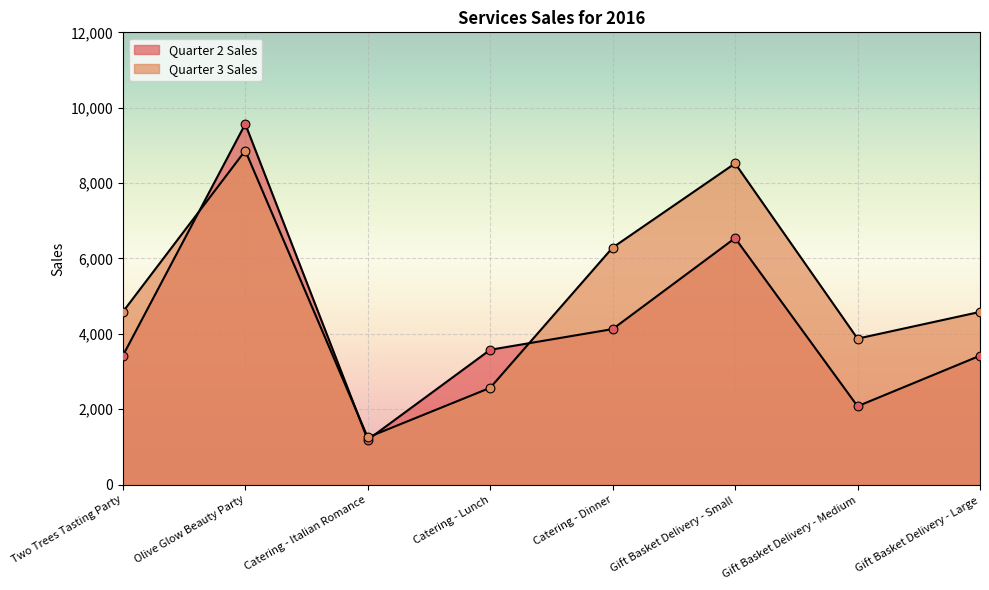

Is the value of Quarter 2 Sales at Two Trees Tasting Party greater than the value of Quarter 3 Sales at Gift Basket Delivery - Medium?

No